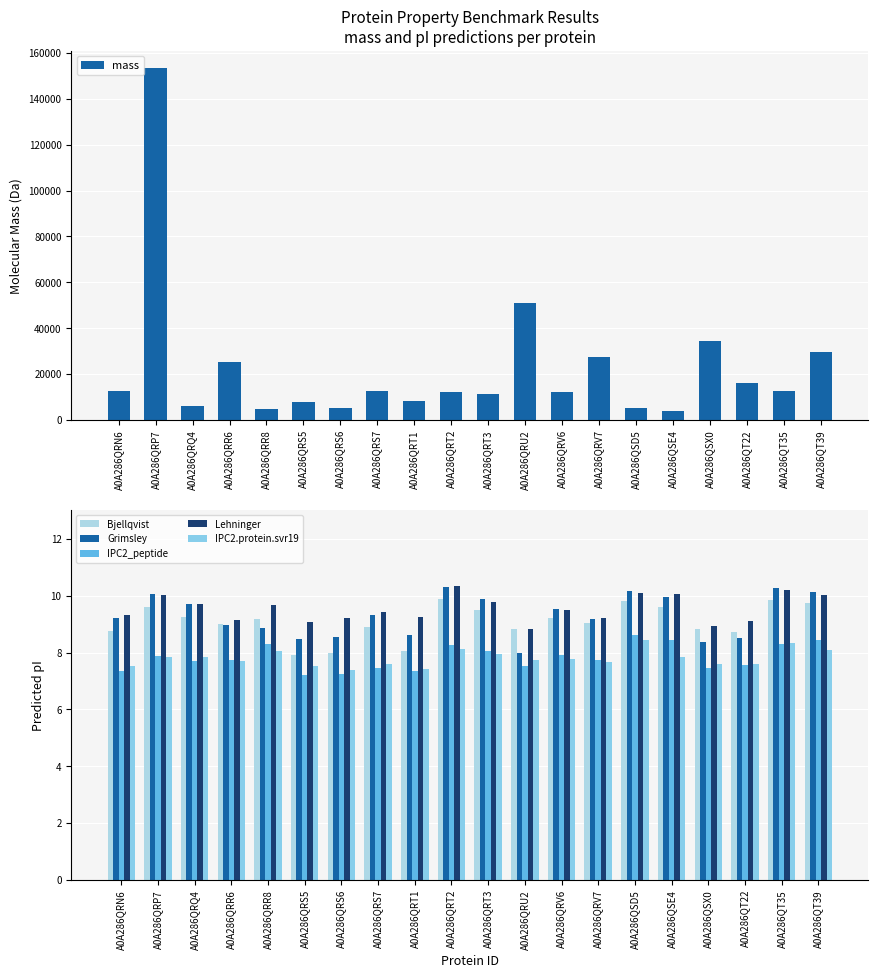

What is the sum of all Bjellqvist values?

181.6